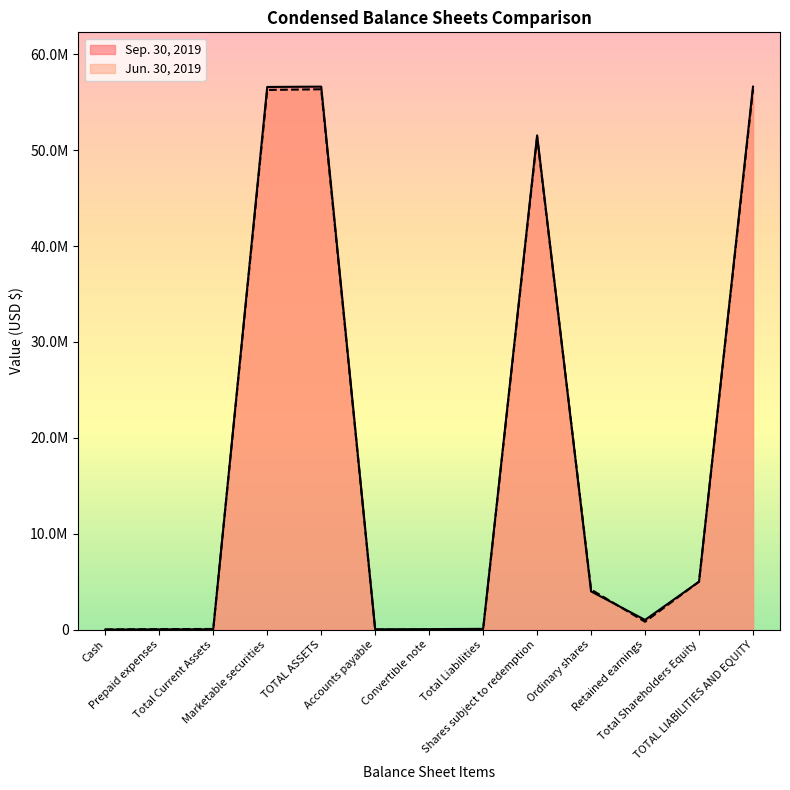

What is the difference between the second highest and second lowest values in the Jun. 30, 2019 series?

56340722